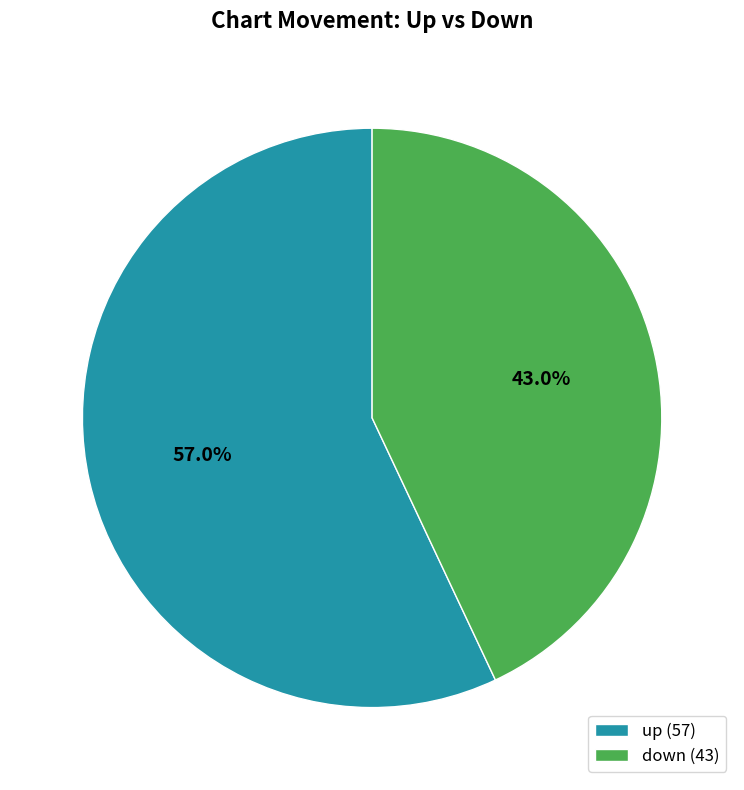

True or false: down accounts for 43% of the total.

True